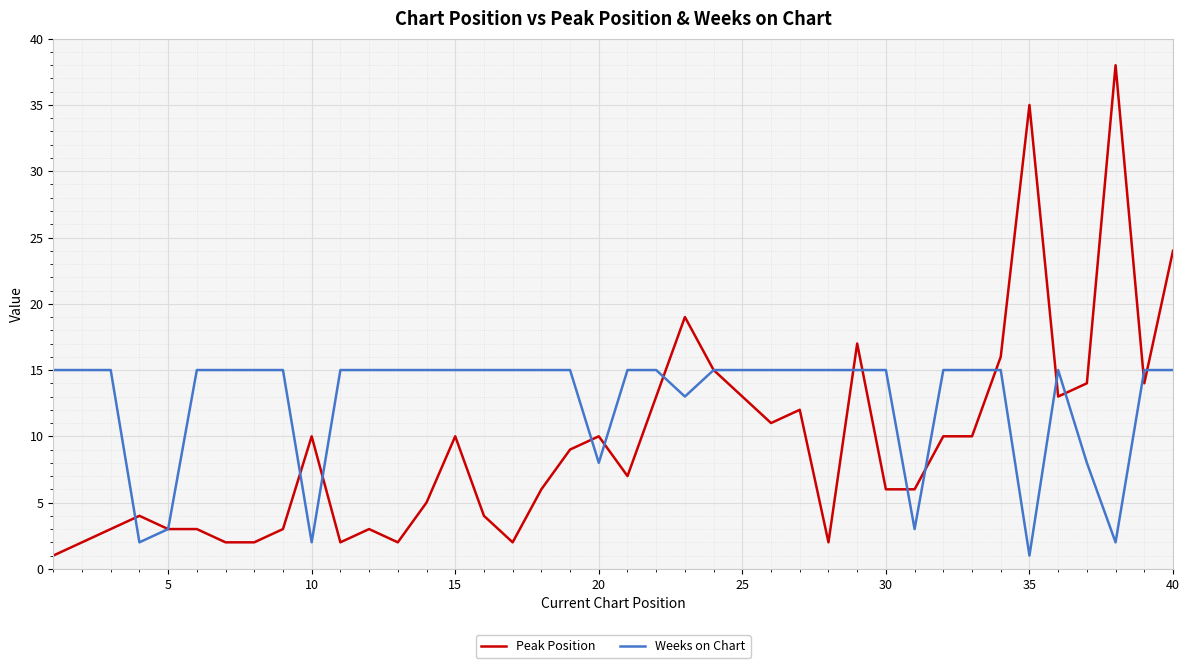

What is the maximum value for Weeks on Chart?

15